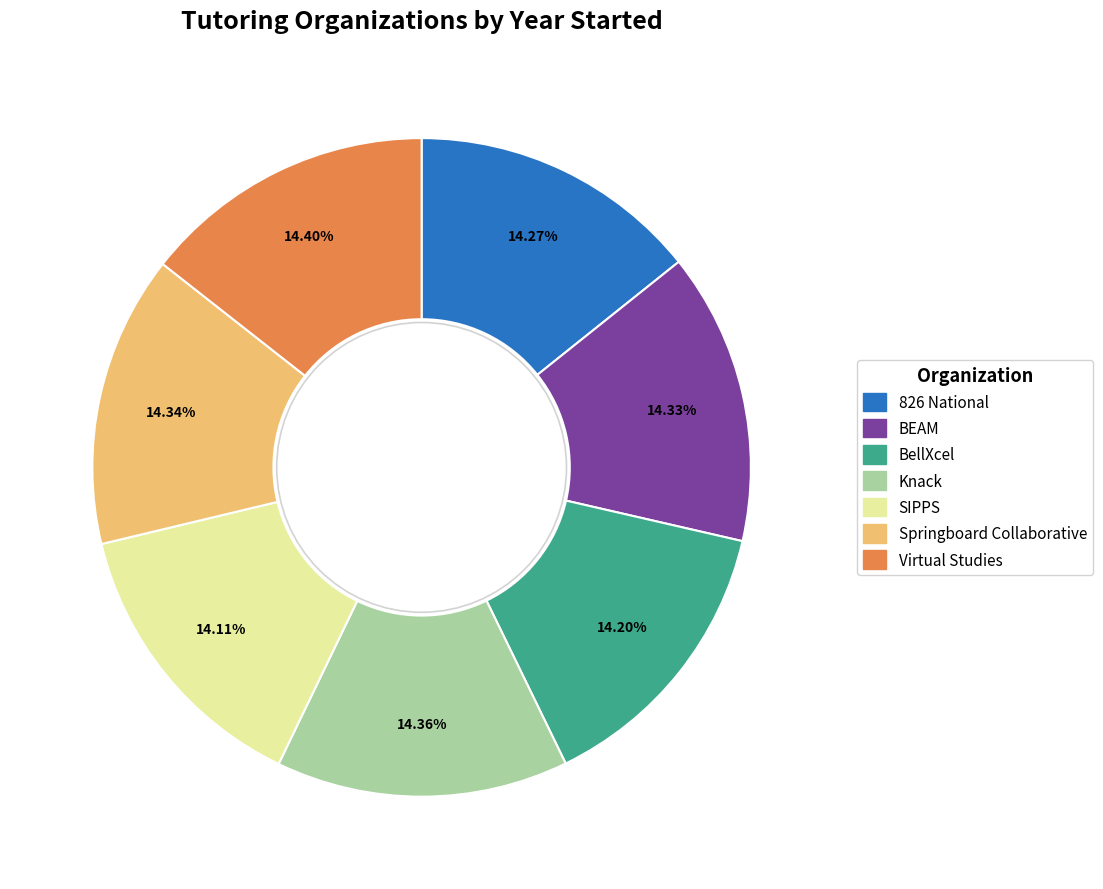

Is there any slice that represents more than half of the pie?

No